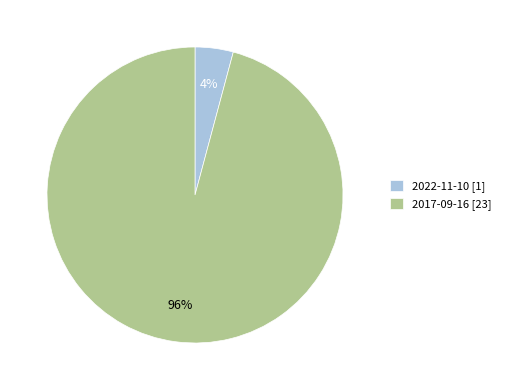

Rank the categories by value from lowest to highest.

2022-11-10, 2017-09-16